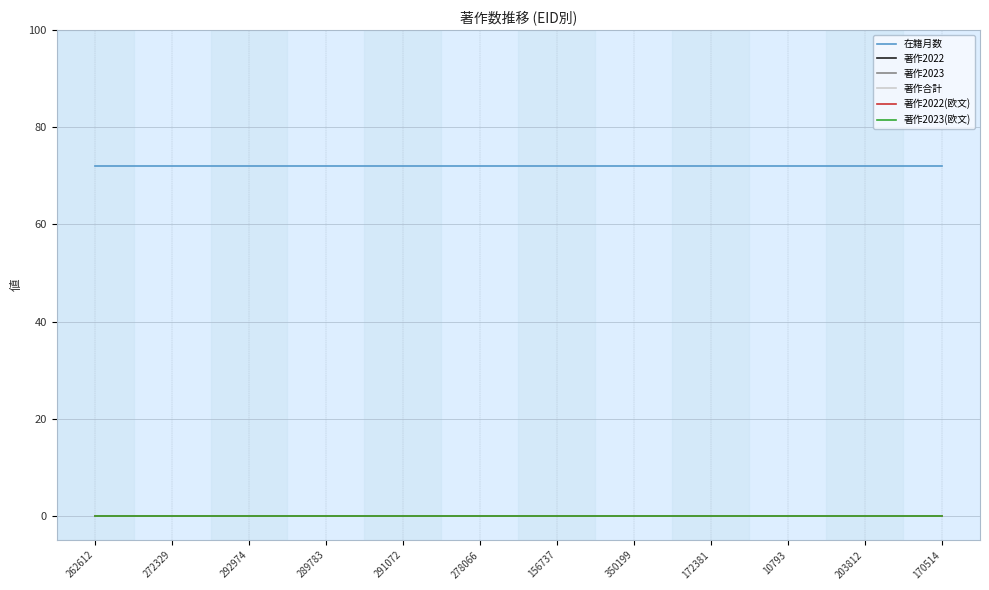

Where is 著作2022(欧文) nearest to the value 0?

262612